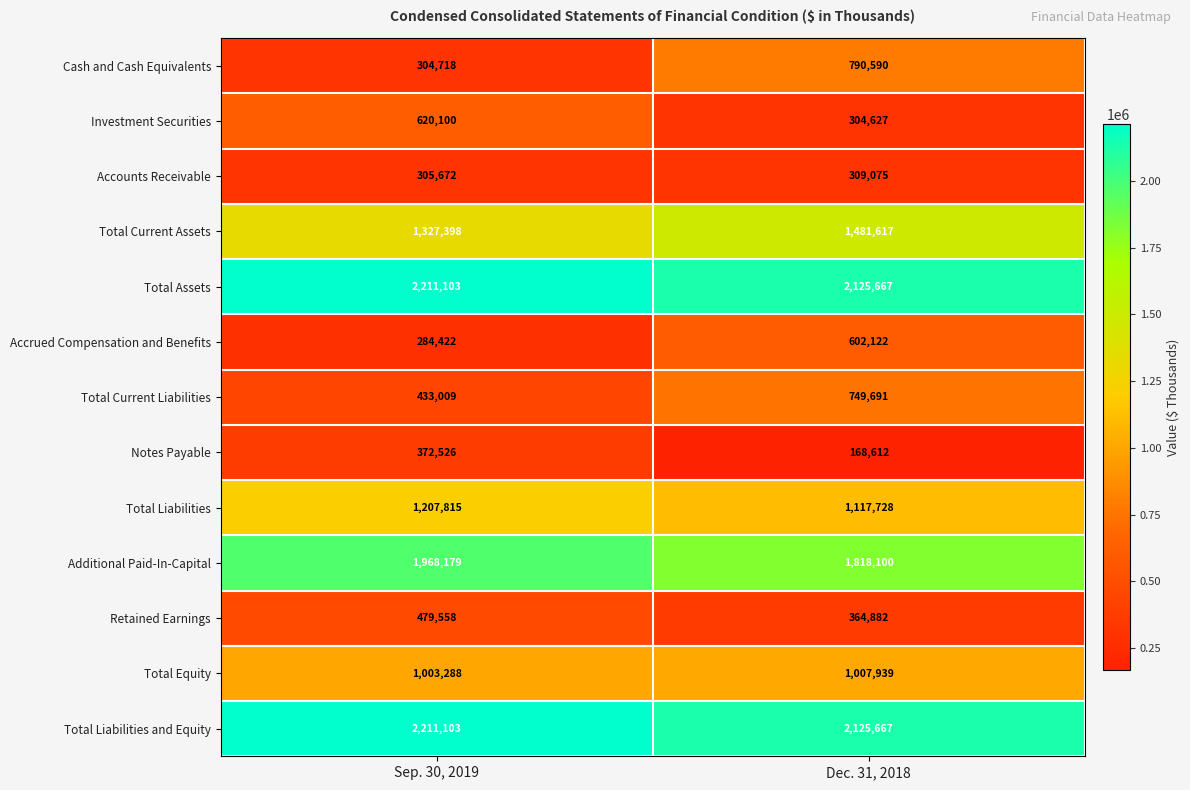

At which category is the sum across all series the highest?

Dec. 31, 2018